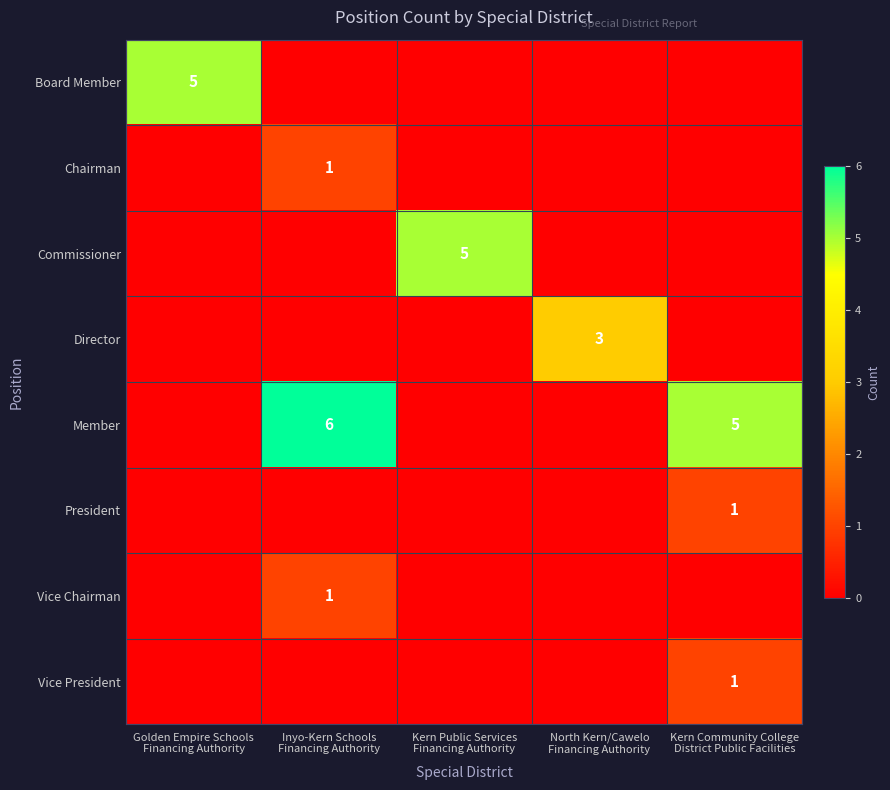

The President series shows 0 at Golden Empire Schools Financing Authority. True or false?

False